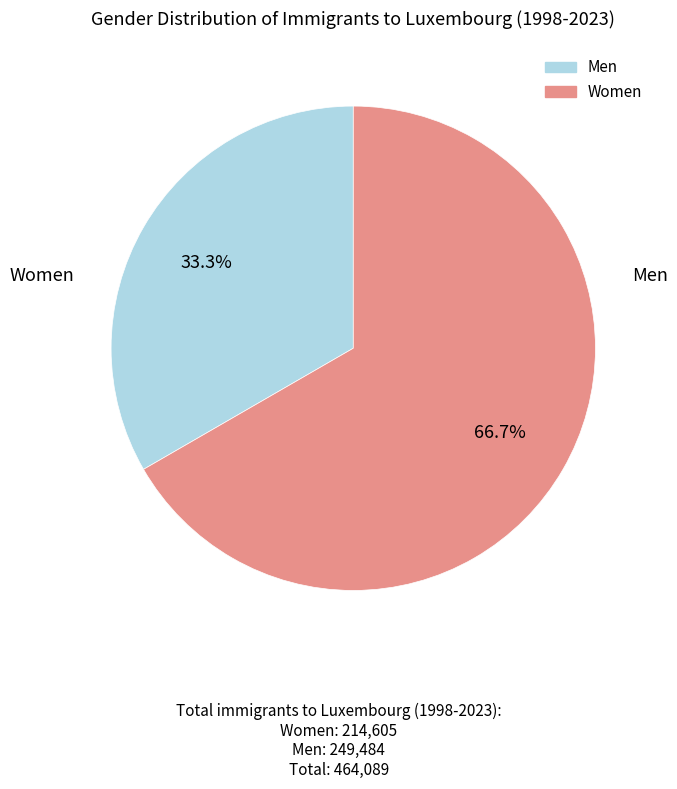

Is there any slice that represents more than half of the pie?

Yes